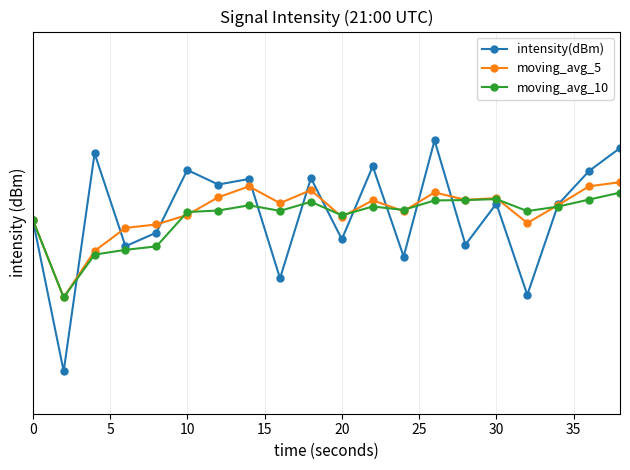

What is the difference between the maximum and minimum values in the moving_avg_5 series?

10.7